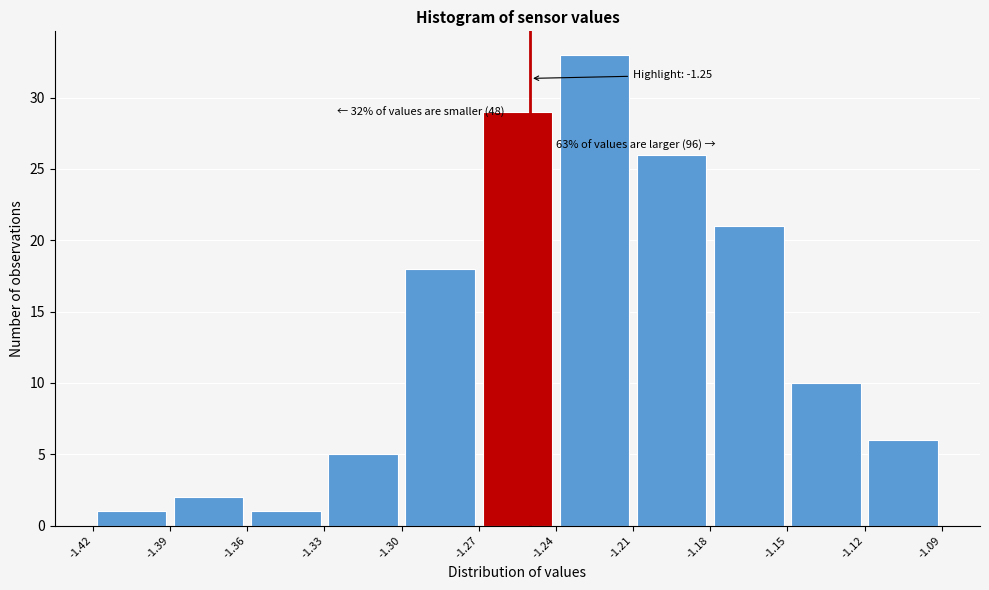

Over which range of the x-axis is the bar tallest?

-1.24 to -1.21